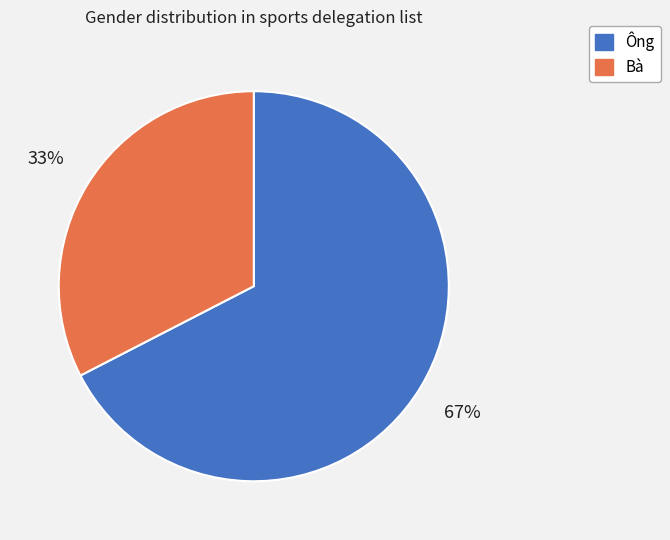

Which slice represents more than half of the pie?

Ông